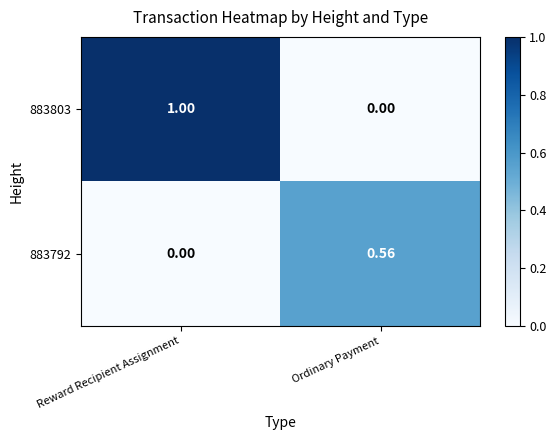

Rank the series at Reward Recipient Assignment from lowest to highest value.

883792, 883803